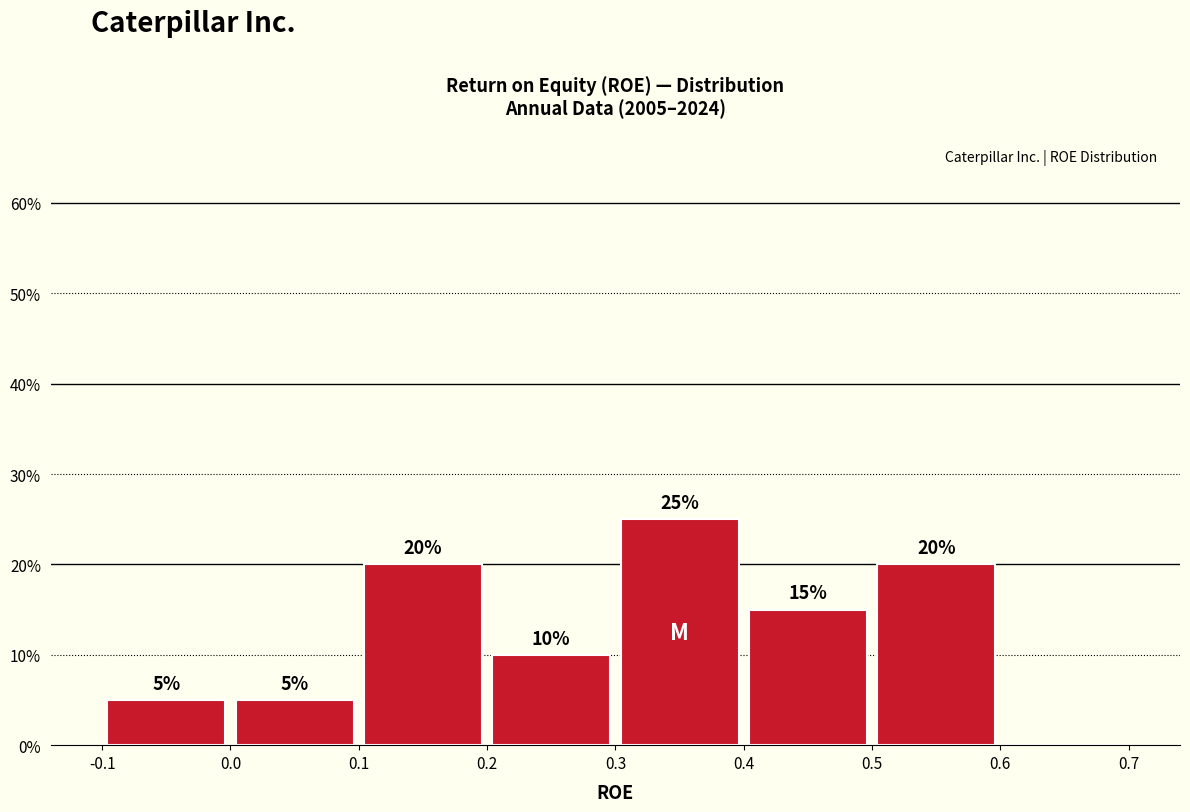

Which range on the x-axis has the tallest bar?

0.3 to 0.4